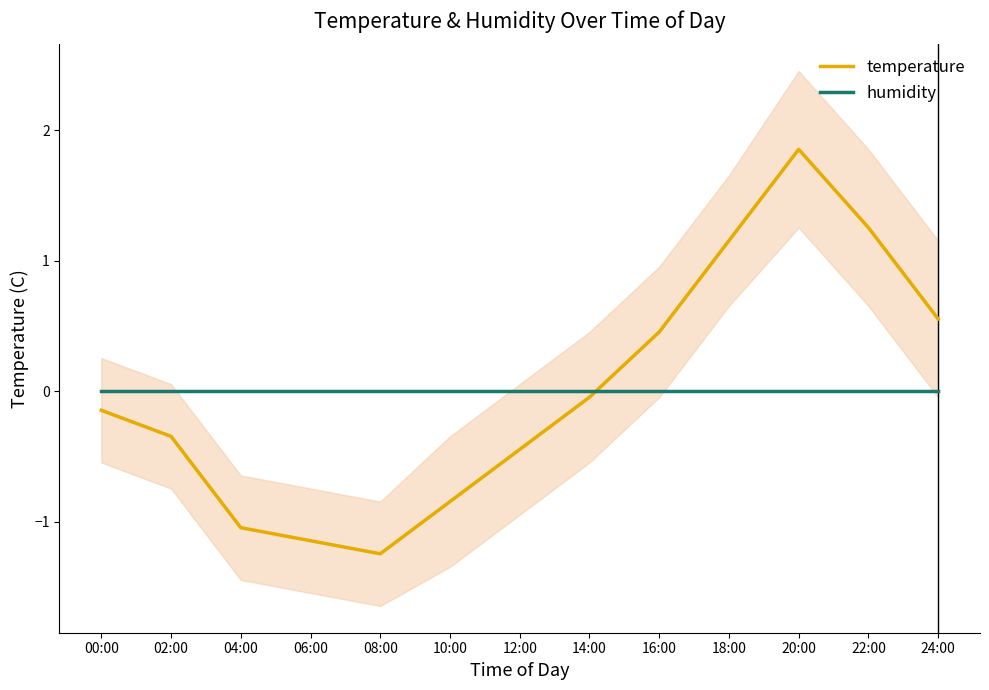

Is it true that temperature equals -0.6 at 12:00?

False